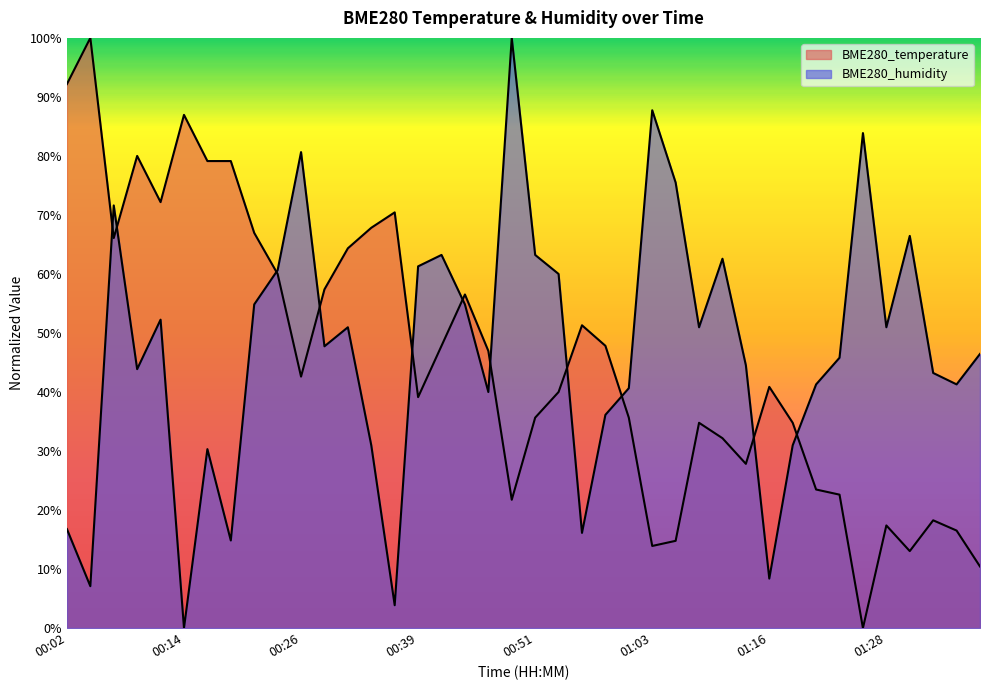

True or false: BME280_temperature has more than 0 points higher than both neighbors.

True